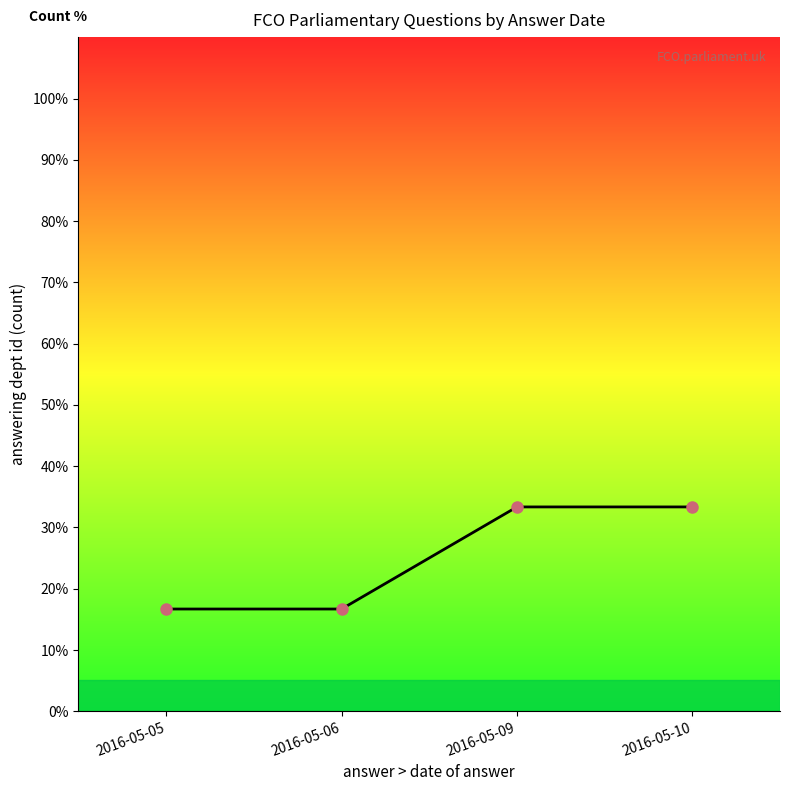

How many values are below 33?

2